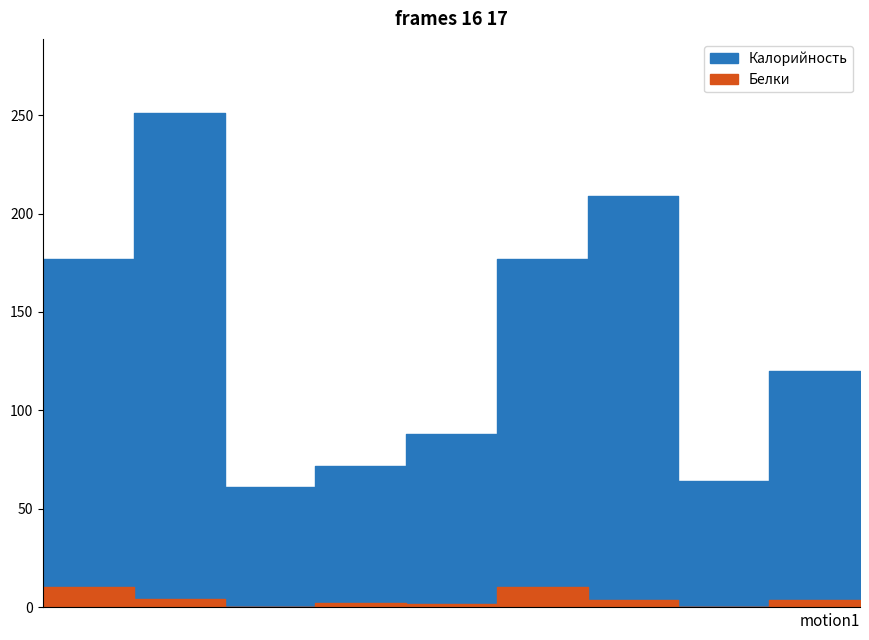

What is the total value across all series at Рис припущенный (обед)?

212.7